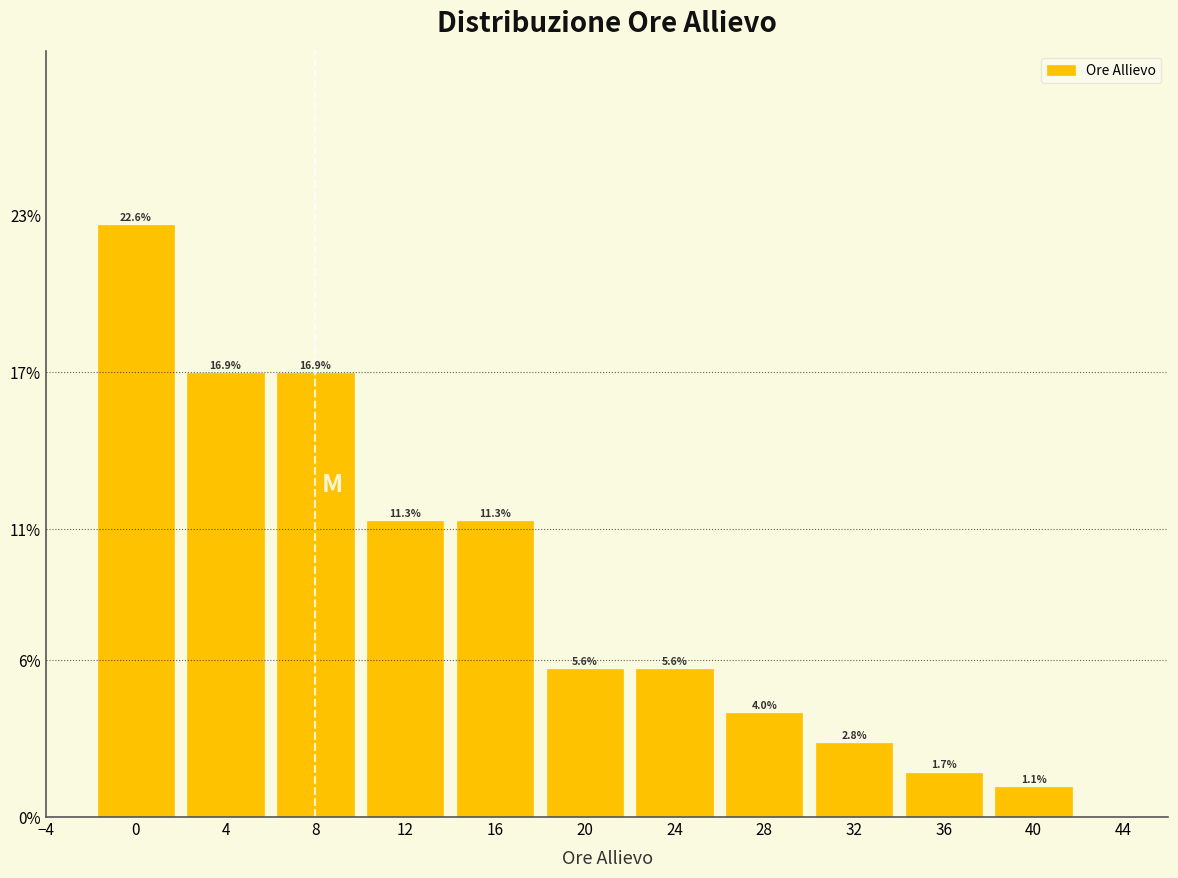

What is the height of the bar covering 34 to 38 on the x-axis?

1.7